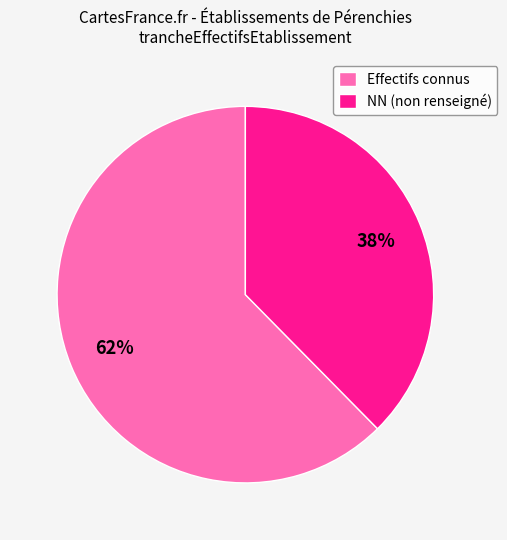

Is there a majority slice in this chart?

Yes